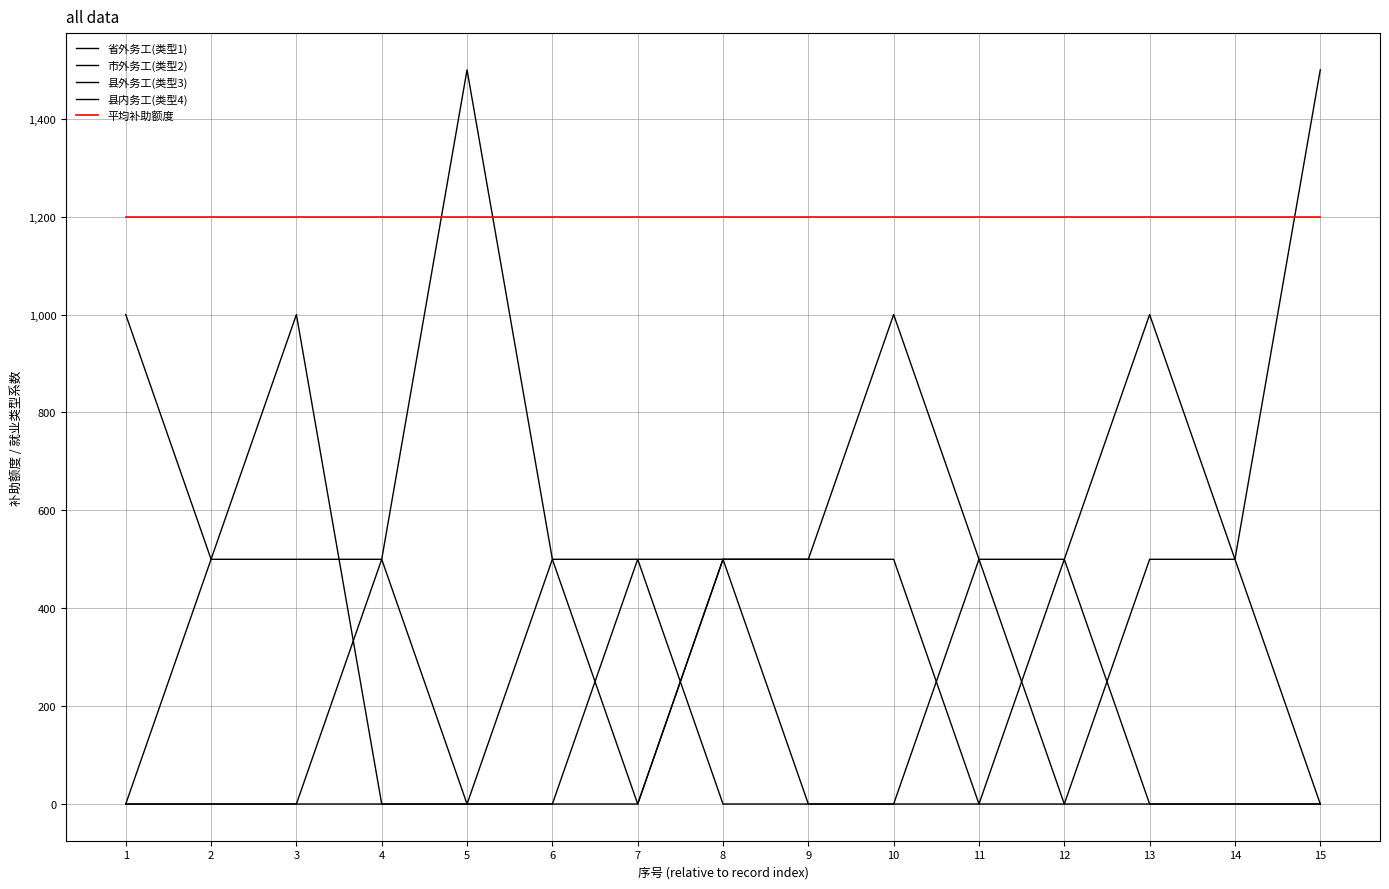

What is the difference between the highest and lowest values at 6?

1200